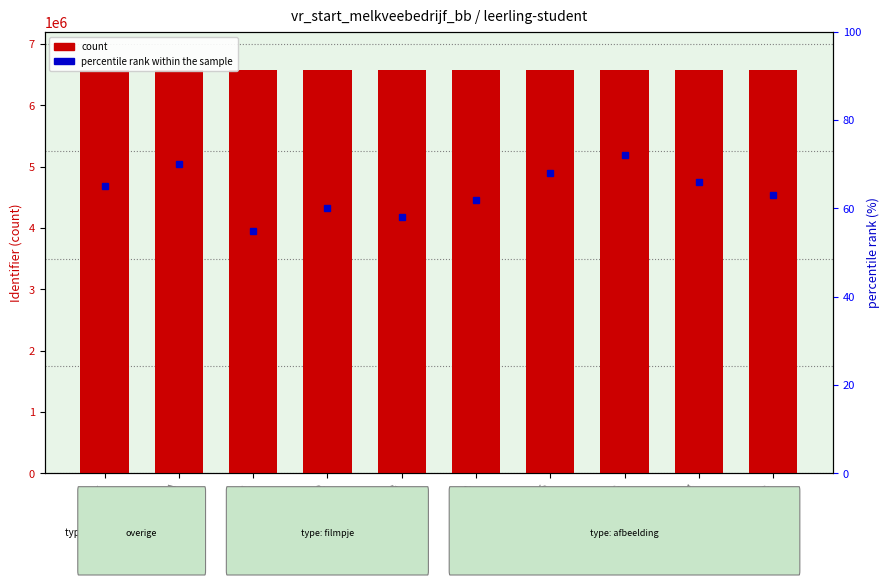

Which series has the largest total across all categories?

count